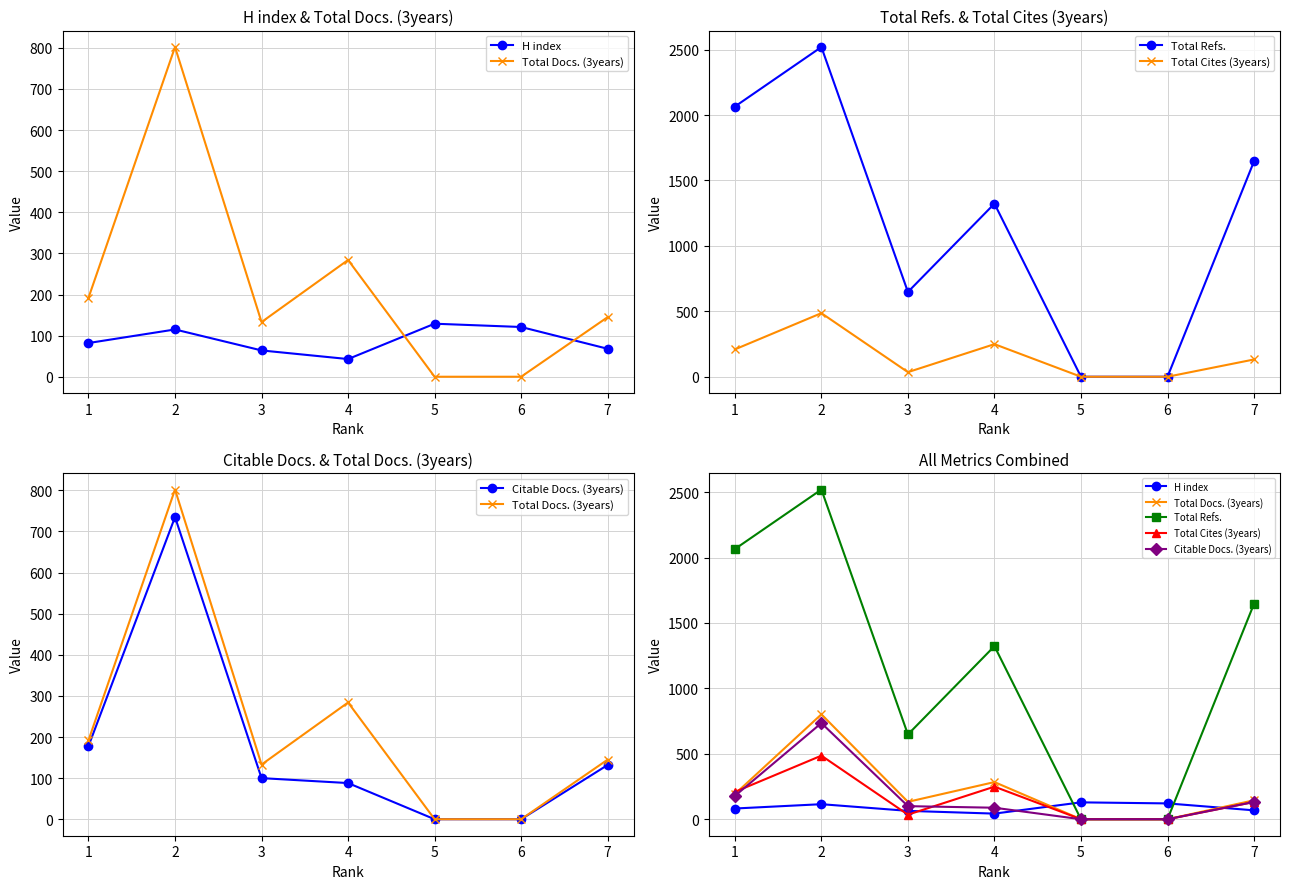

How many data points in Total Cites (3years) are less than 132?

3